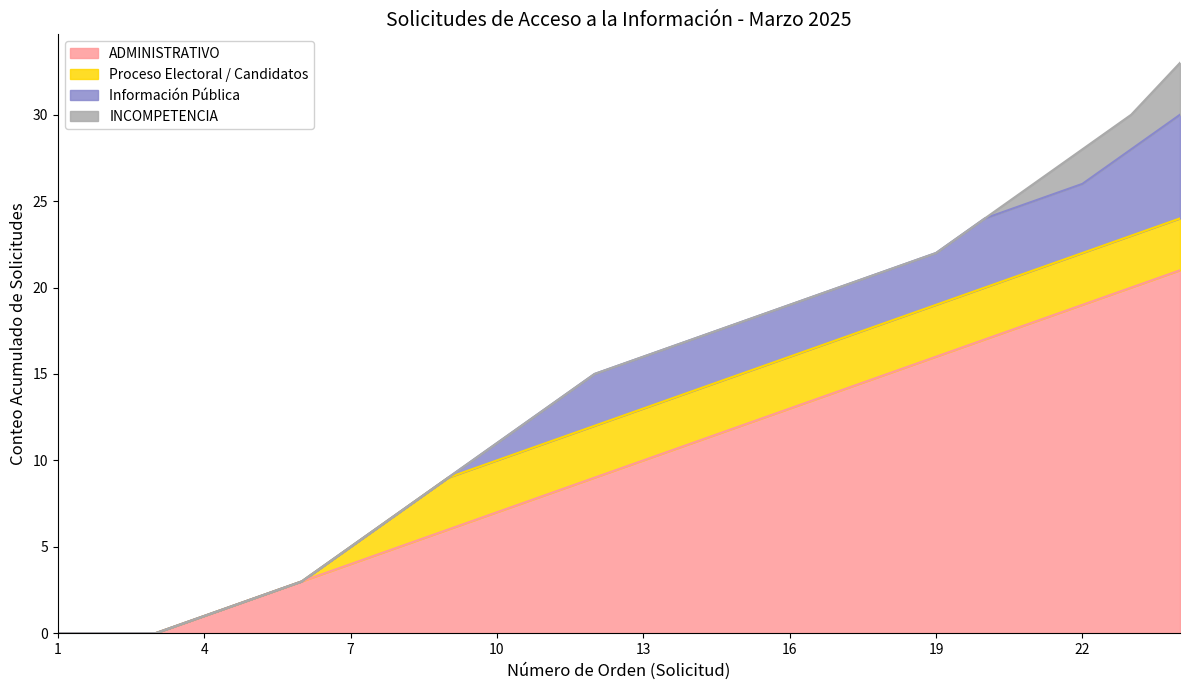

Does the chart display data point markers on the line(s)?

No